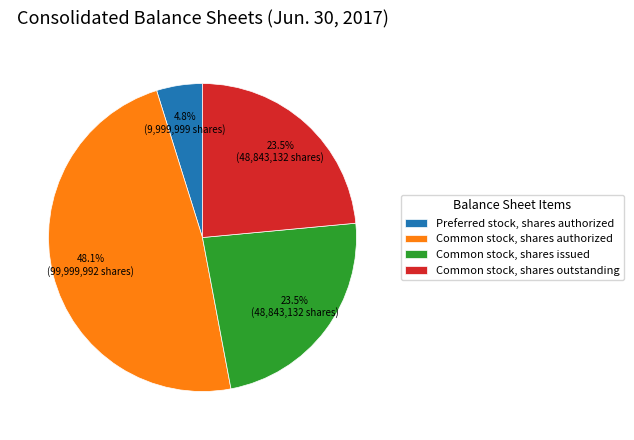

Which slice is the largest?

Common stock, shares authorized